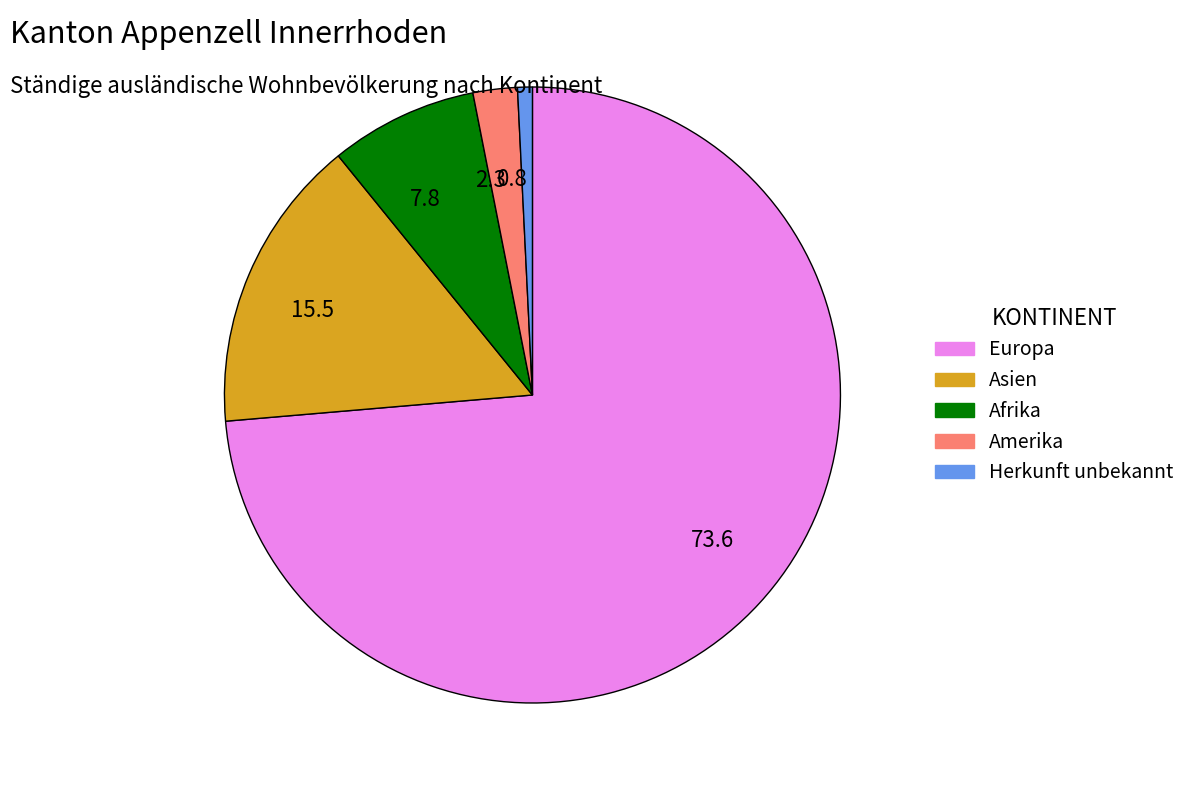

Rank the categories by value from lowest to highest.

0.8, 2.3, 7.8, 15.5, 73.6